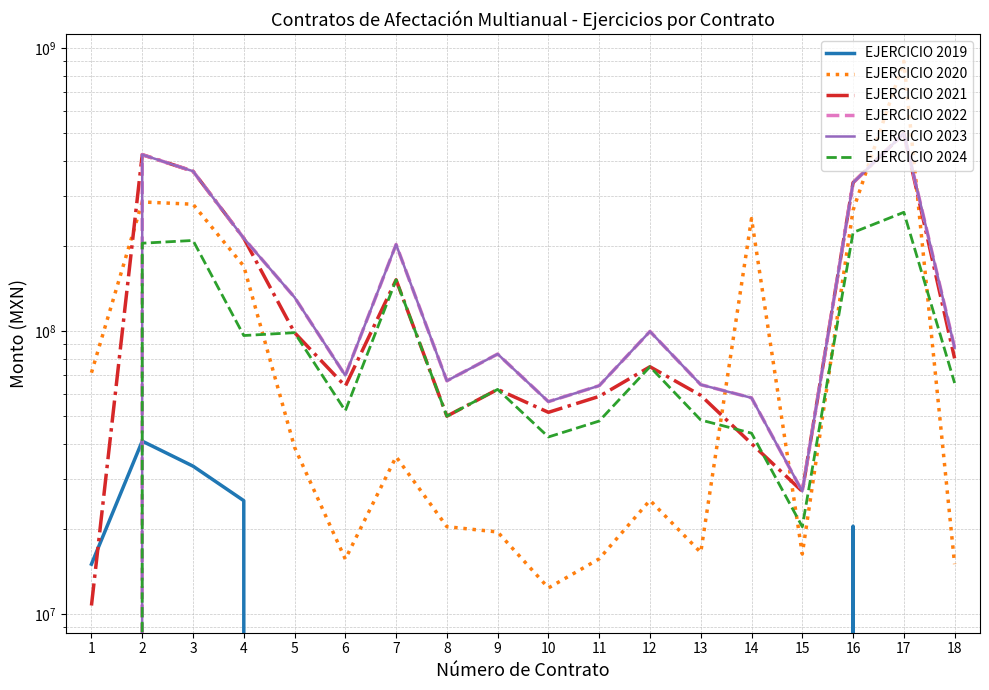

What is the total value across all series at 12?

374340000.1